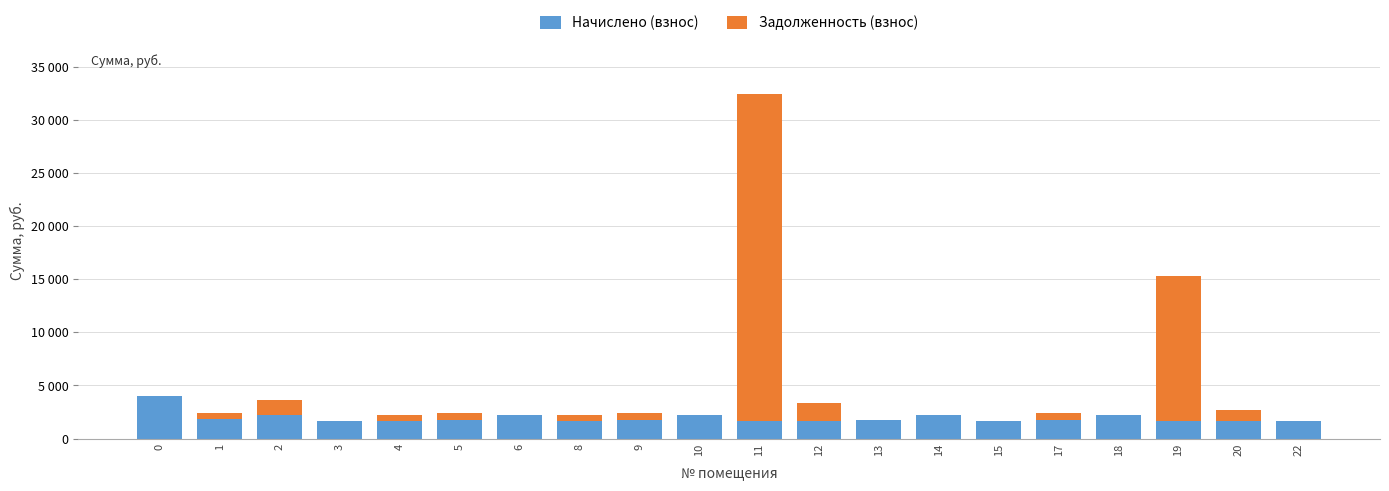

What are all the series names shown in the legend?

Начислено (взнос), Задолженность (взнос)